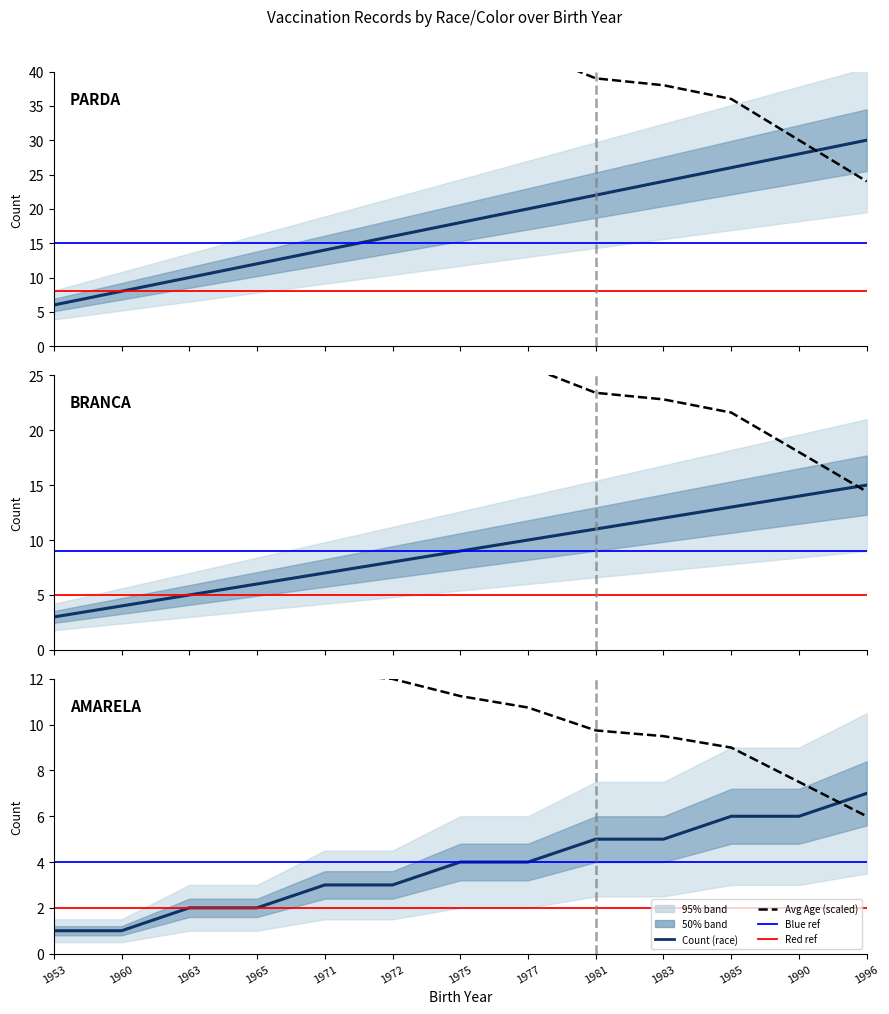

What is the lowest value of the PARDA series?

6